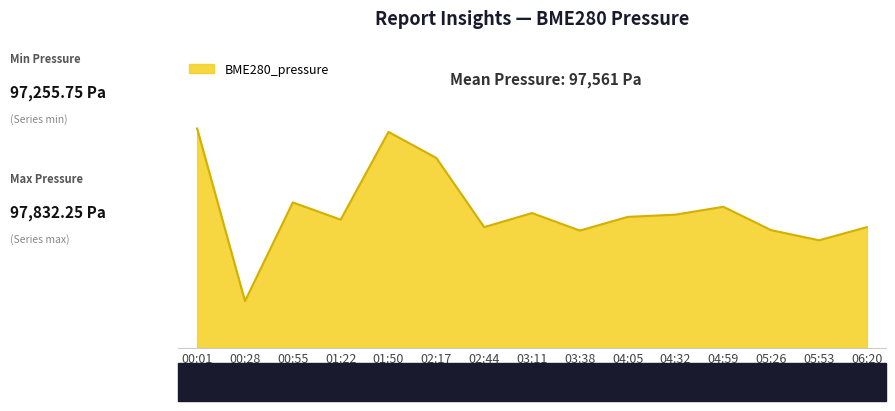

Does the chart have visible grid lines?

No